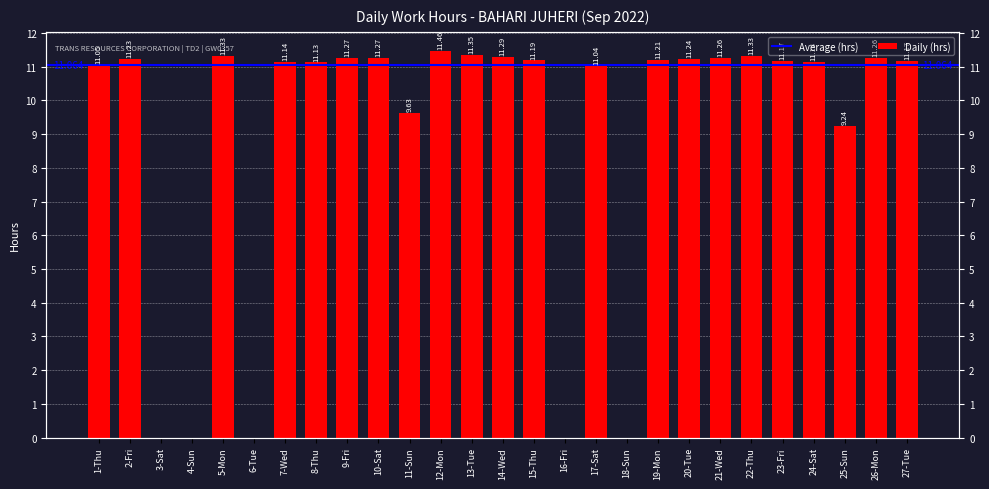

Does the chart contain stacked bars?

No